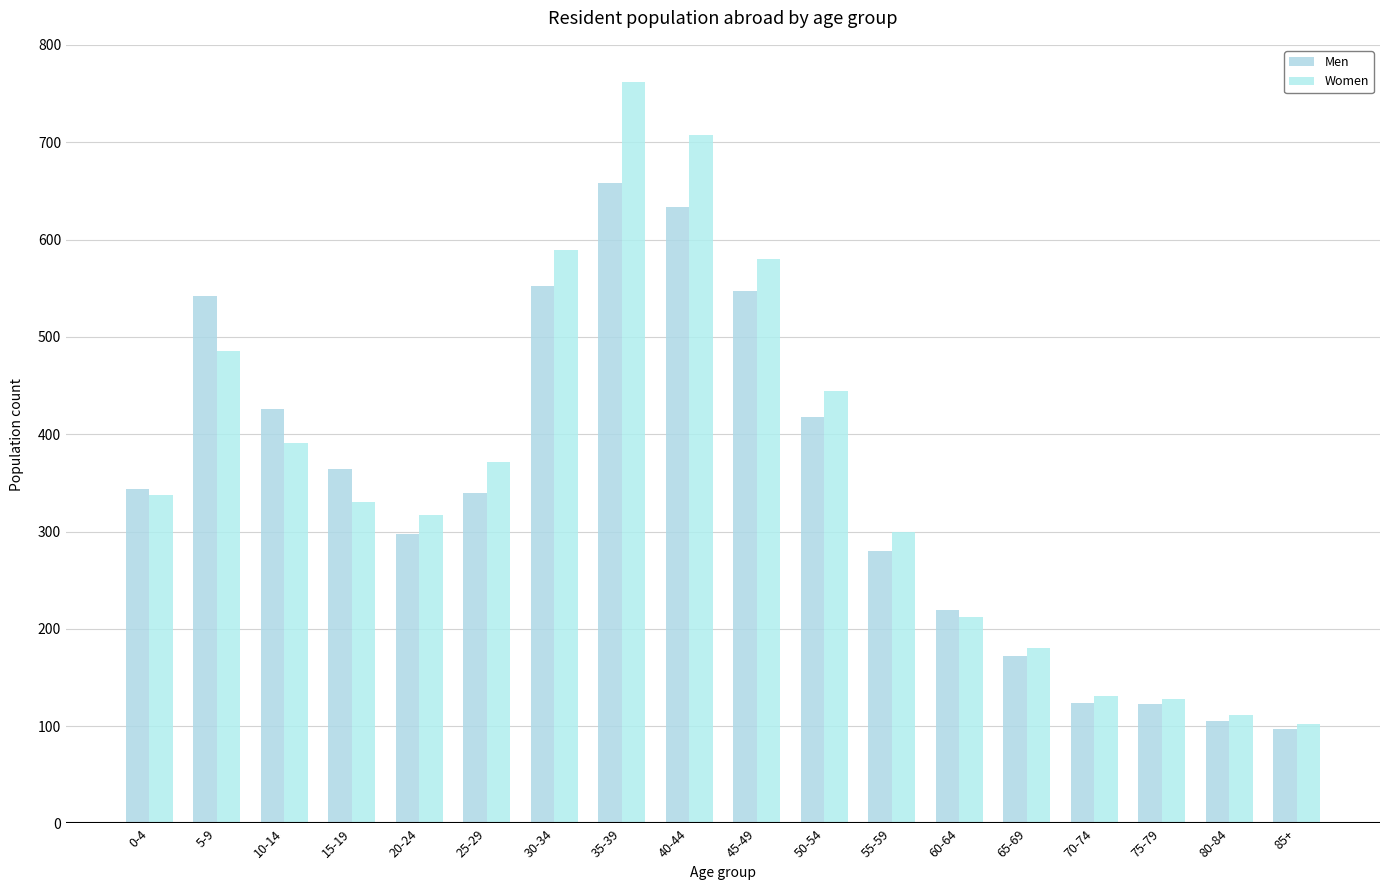

Count the number of categories in the chart.

18